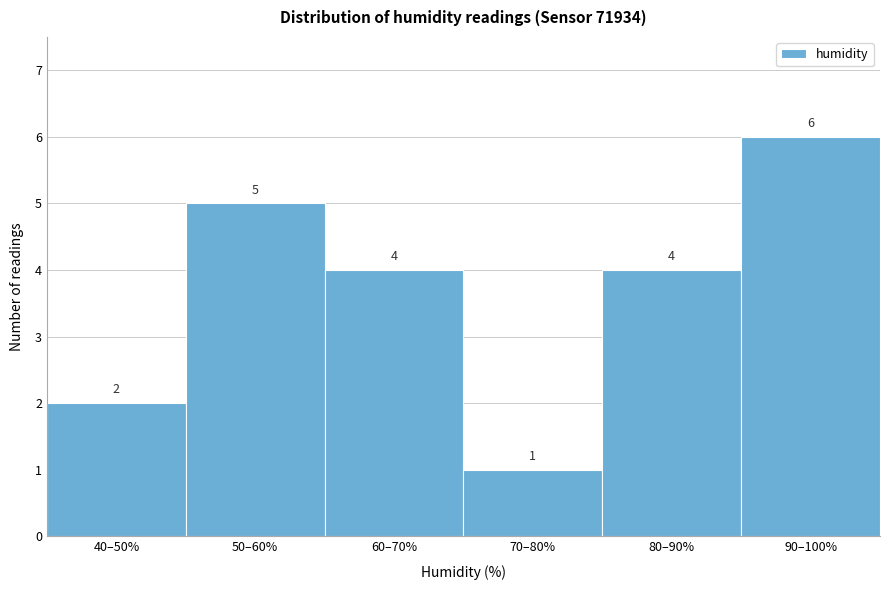

Reading left to right, extract all data points from this chart.

40–50%=2	50–60%=5	60–70%=4	70–80%=1	80–90%=4	90–100%=6